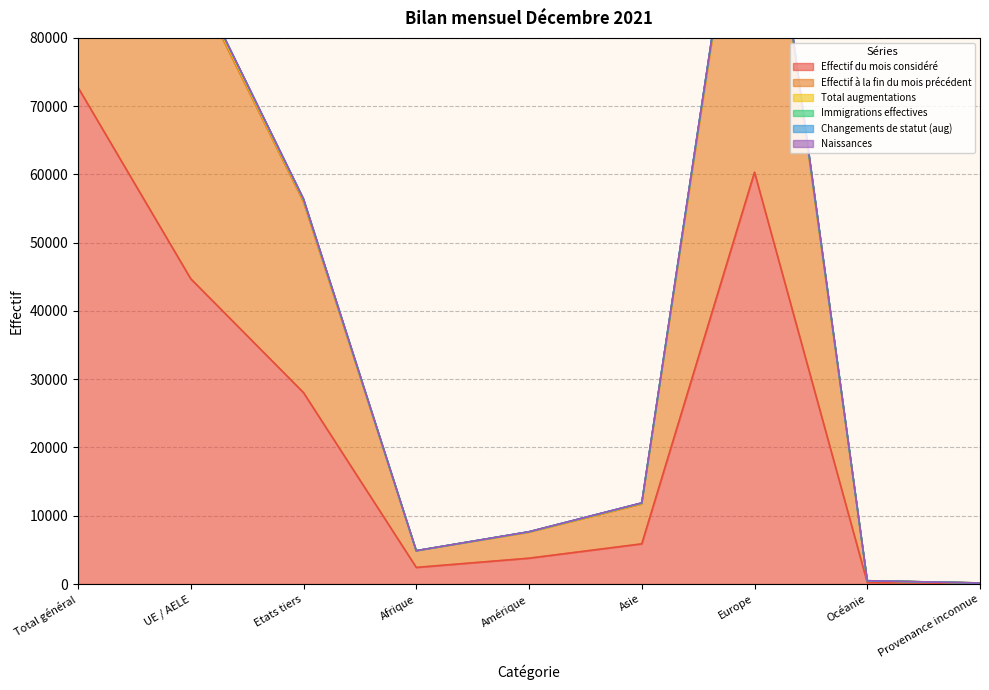

Between Amérique and Asie, which series saw the biggest shift?

Total augmentations